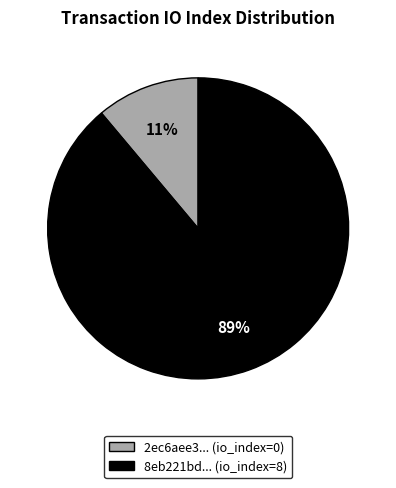

Does any single category account for the majority?

Yes